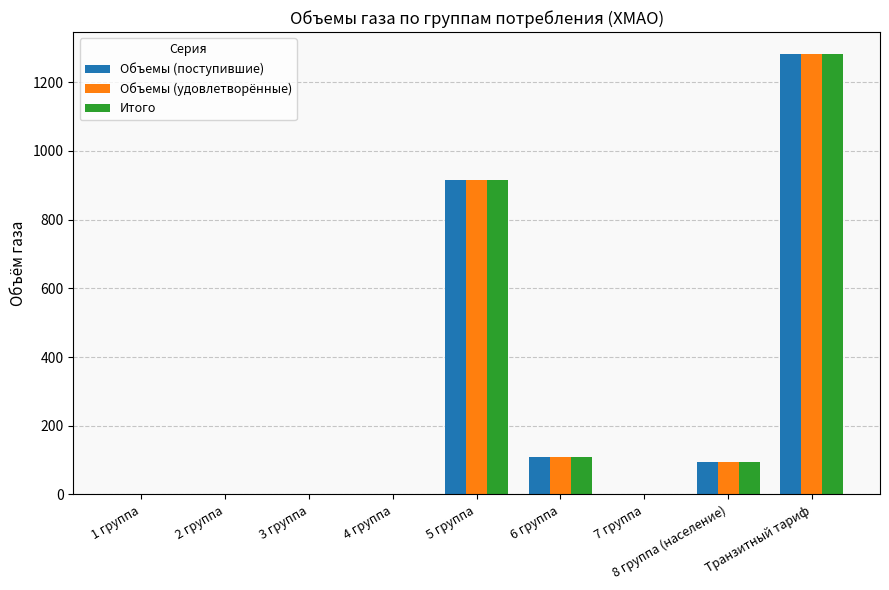

Reading right to left, extract all data points from this chart.

Объемы (поступившие): Транзитный тариф=1281.9	8 группа (население)=95.9	7 группа=0.0	6 группа=109.1	5 группа=915.6	4 группа=0.0	3 группа=0.0	2 группа=0.0	1 группа=0.0
Объемы (удовлетворённые): Транзитный тариф=1281.9	8 группа (население)=95.9	7 группа=0.0	6 группа=109.1	5 группа=915.6	4 группа=0.0	3 группа=0.0	2 группа=0.0	1 группа=0.0
Итого: Транзитный тариф=1281.9	8 группа (население)=95.9	7 группа=0.0	6 группа=109.1	5 группа=915.6	4 группа=0.0	3 группа=0.0	2 группа=0.0	1 группа=0.0